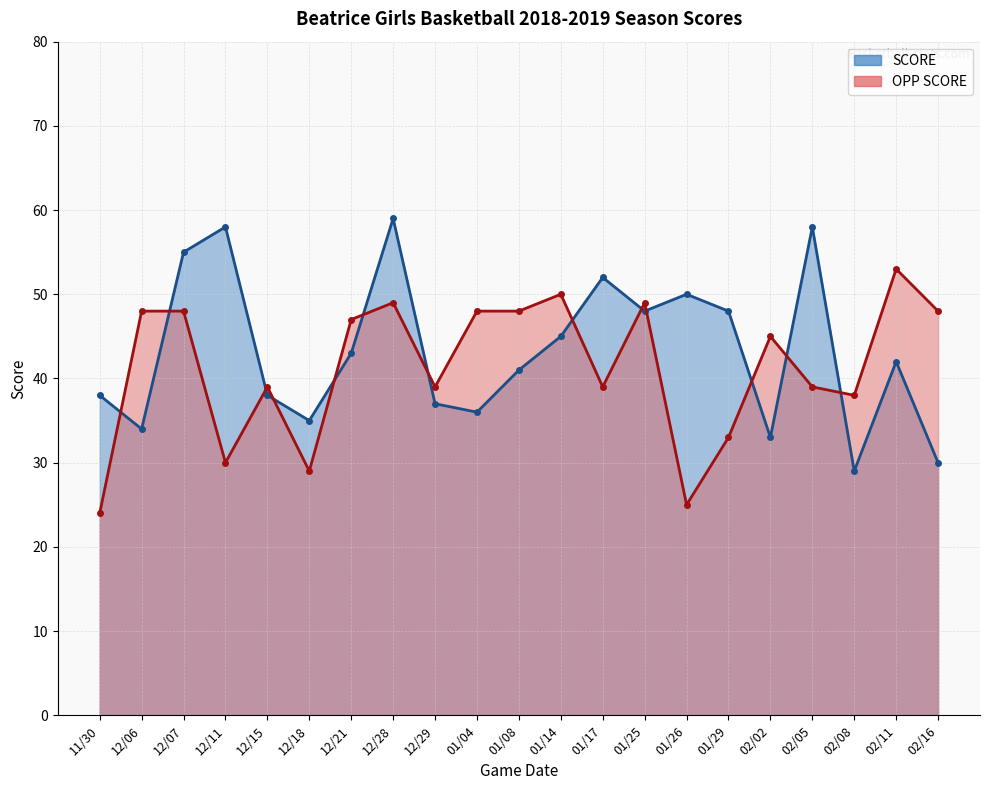

What is the difference between the highest and lowest values at 01/04?

12